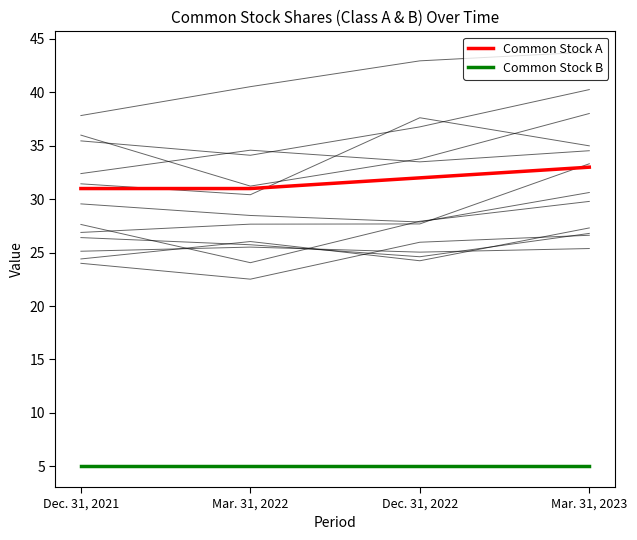

Count the Common Stock A values in the range 31 to 33.

4